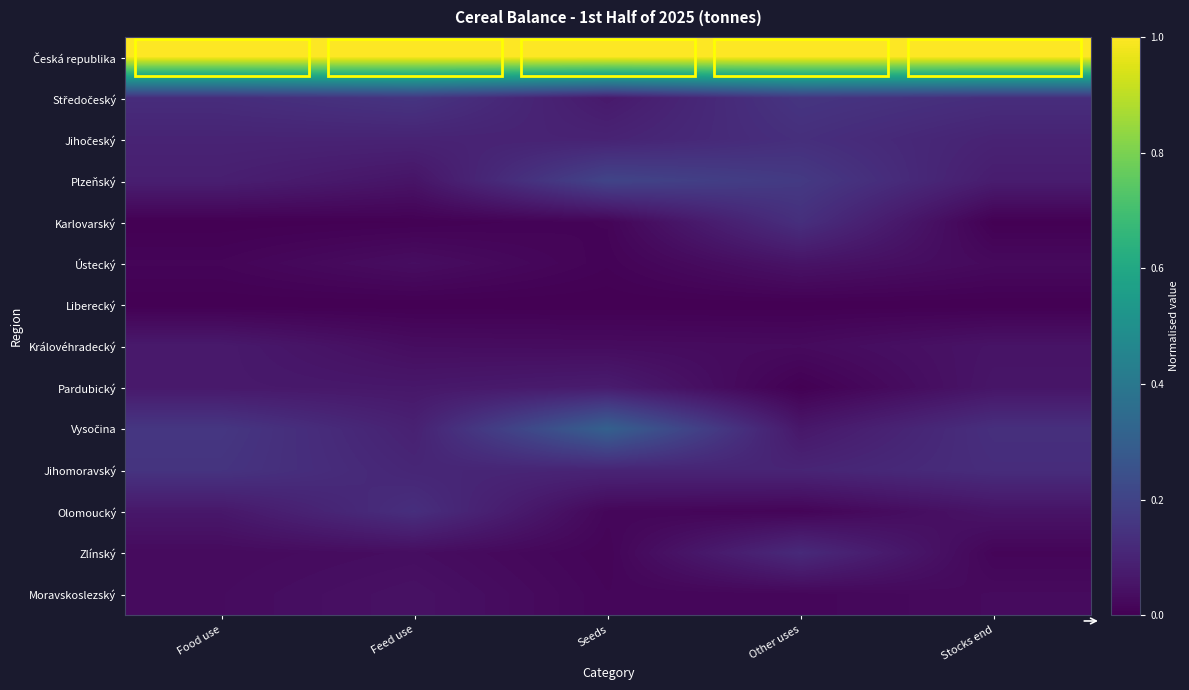

Count the number of categories in the chart.

5